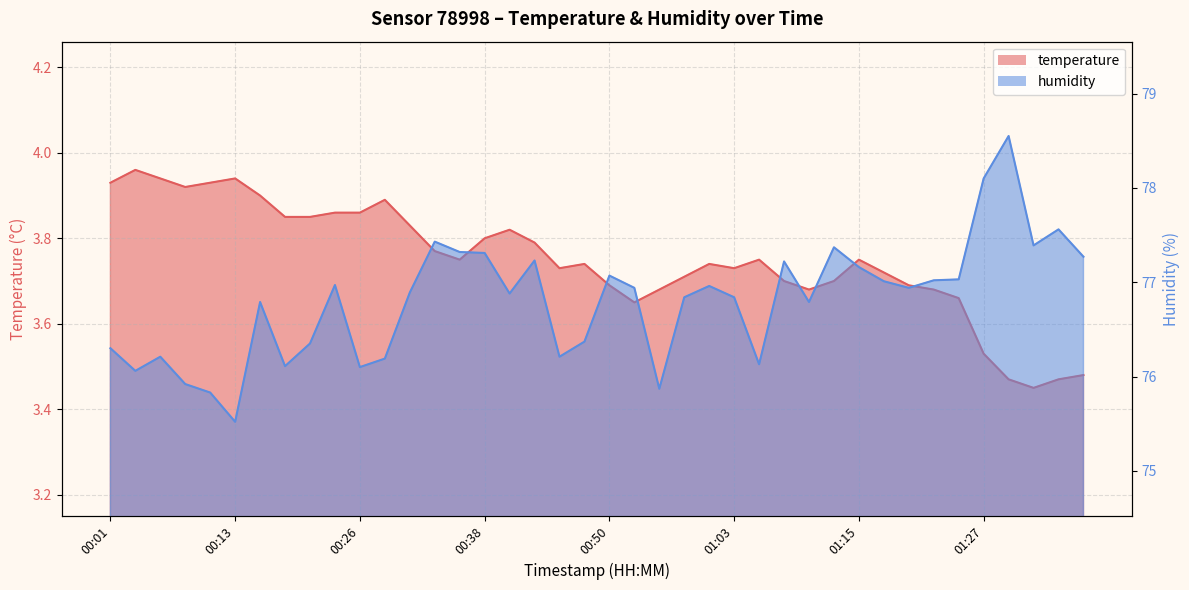

What is the maximum value for temperature?

4.0